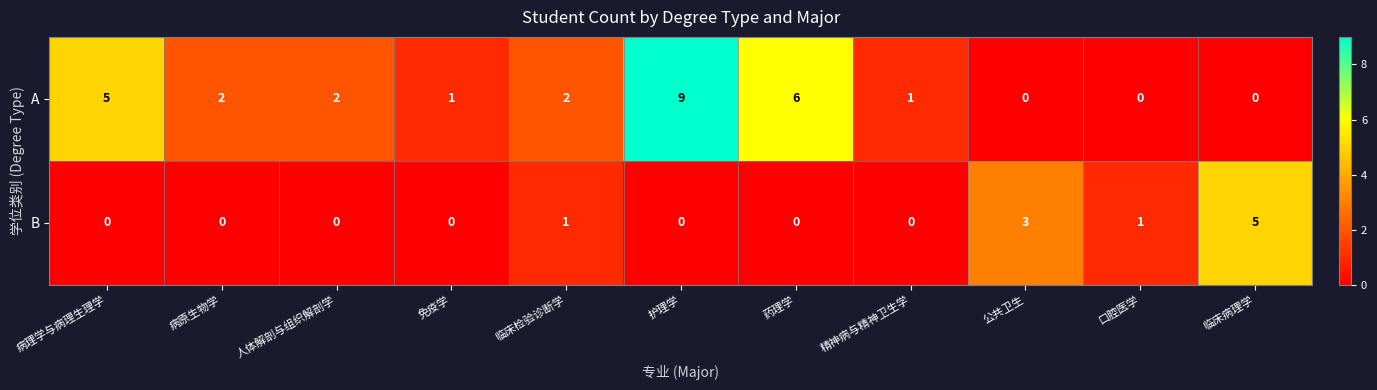

At which label does A first exceed 2?

病理学与病理生理学